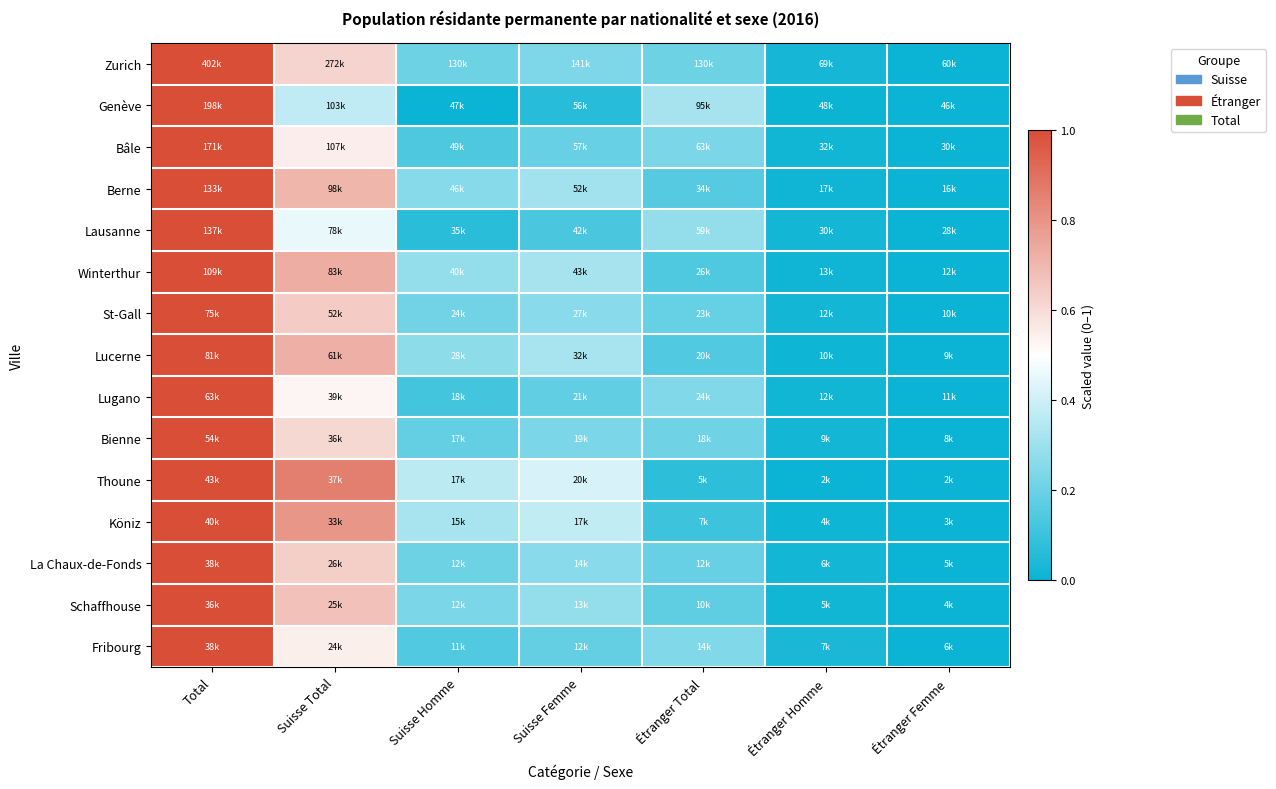

Reading left to right, extract all data points from this chart.

Zurich: Total=1.0	Suisse Total=0.6	Suisse Homme=0.2	Suisse Femme=0.2	Étranger Total=0.2	Étranger Homme=0.0	Étranger Femme=0.0
Genève: Total=1.0	Suisse Total=0.4	Suisse Homme=0.0	Suisse Femme=0.1	Étranger Total=0.3	Étranger Homme=0.0	Étranger Femme=0.0
Bâle: Total=1.0	Suisse Total=0.5	Suisse Homme=0.1	Suisse Femme=0.2	Étranger Total=0.2	Étranger Homme=0.0	Étranger Femme=0.0
Berne: Total=1.0	Suisse Total=0.7	Suisse Homme=0.3	Suisse Femme=0.3	Étranger Total=0.2	Étranger Homme=0.0	Étranger Femme=0.0
Lausanne: Total=1.0	Suisse Total=0.5	Suisse Homme=0.1	Suisse Femme=0.1	Étranger Total=0.3	Étranger Homme=0.0	Étranger Femme=0.0
Winterthur: Total=1.0	Suisse Total=0.7	Suisse Homme=0.3	Suisse Femme=0.3	Étranger Total=0.1	Étranger Homme=0.0	Étranger Femme=0.0
St-Gall: Total=1.0	Suisse Total=0.6	Suisse Homme=0.2	Suisse Femme=0.3	Étranger Total=0.2	Étranger Homme=0.0	Étranger Femme=0.0
Lucerne: Total=1.0	Suisse Total=0.7	Suisse Homme=0.3	Suisse Femme=0.3	Étranger Total=0.1	Étranger Homme=0.0	Étranger Femme=0.0
Lugano: Total=1.0	Suisse Total=0.5	Suisse Homme=0.1	Suisse Femme=0.2	Étranger Total=0.2	Étranger Homme=0.0	Étranger Femme=0.0
Bienne: Total=1.0	Suisse Total=0.6	Suisse Homme=0.2	Suisse Femme=0.2	Étranger Total=0.2	Étranger Homme=0.0	Étranger Femme=0.0
Thoune: Total=1.0	Suisse Total=0.9	Suisse Homme=0.4	Suisse Femme=0.4	Étranger Total=0.1	Étranger Homme=0.0	Étranger Femme=0.0
Köniz: Total=1.0	Suisse Total=0.8	Suisse Homme=0.3	Suisse Femme=0.4	Étranger Total=0.1	Étranger Homme=0.0	Étranger Femme=0.0
La Chaux-de-Fonds: Total=1.0	Suisse Total=0.6	Suisse Homme=0.2	Suisse Femme=0.3	Étranger Total=0.2	Étranger Homme=0.0	Étranger Femme=0.0
Schaffhouse: Total=1.0	Suisse Total=0.7	Suisse Homme=0.2	Suisse Femme=0.3	Étranger Total=0.2	Étranger Homme=0.0	Étranger Femme=0.0
Fribourg: Total=1.0	Suisse Total=0.5	Suisse Homme=0.1	Suisse Femme=0.2	Étranger Total=0.2	Étranger Homme=0.0	Étranger Femme=0.0